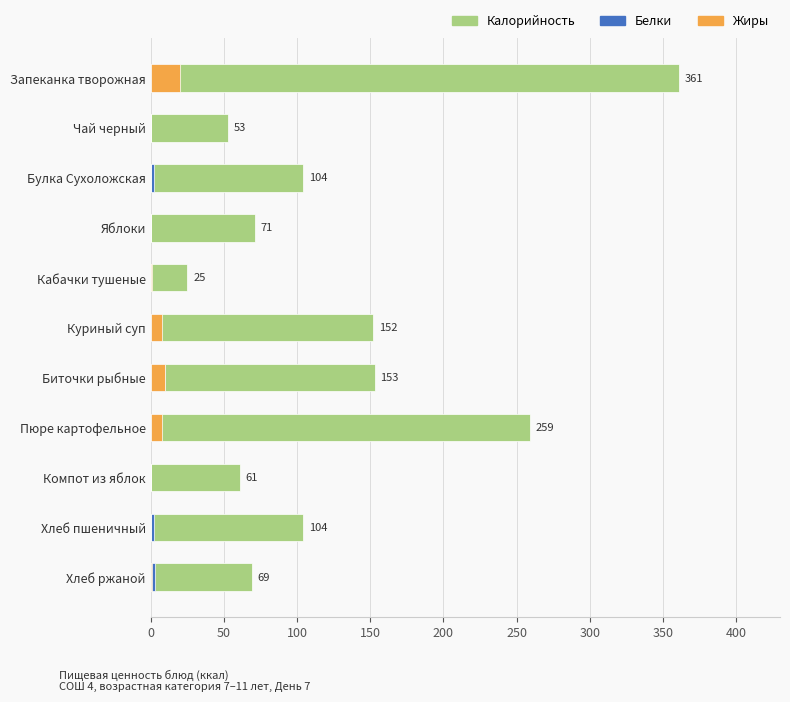

Between Чай черный and Компот из яблок, which is larger?

Компот из яблок